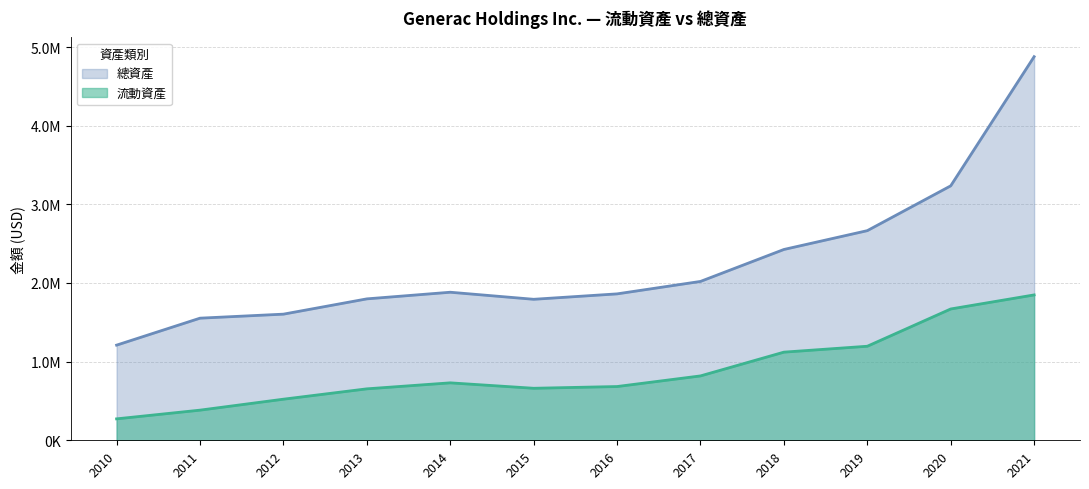

Is it true that 總資產 equals 1842831 at 2019?

False